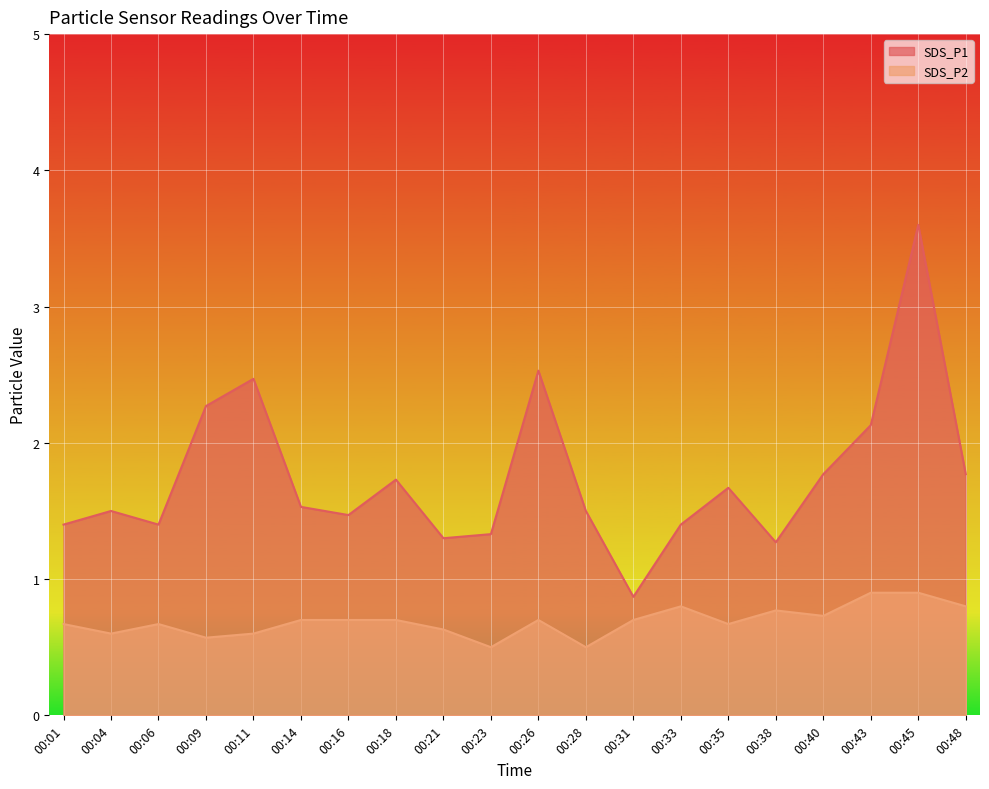

What is the average value of the SDS_P2 series?

0.7